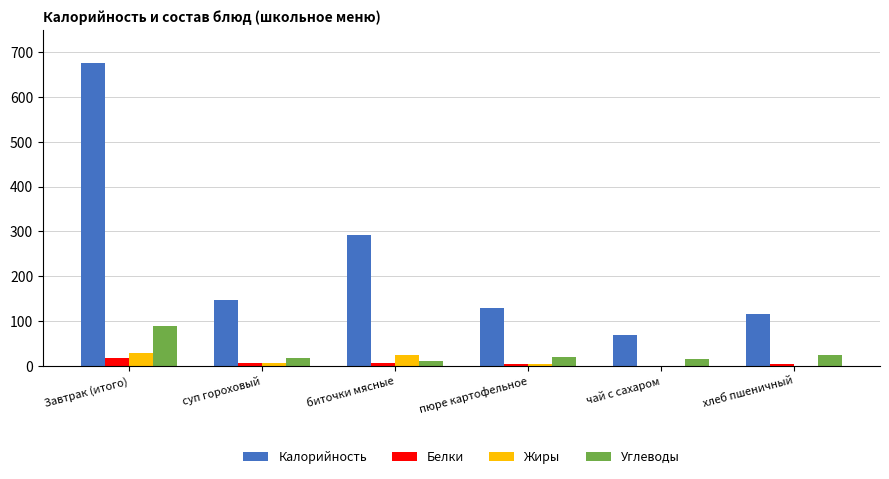

Is the value of Углеводы at суп гороховый greater than the value of Калорийность at биточки мясные?

No